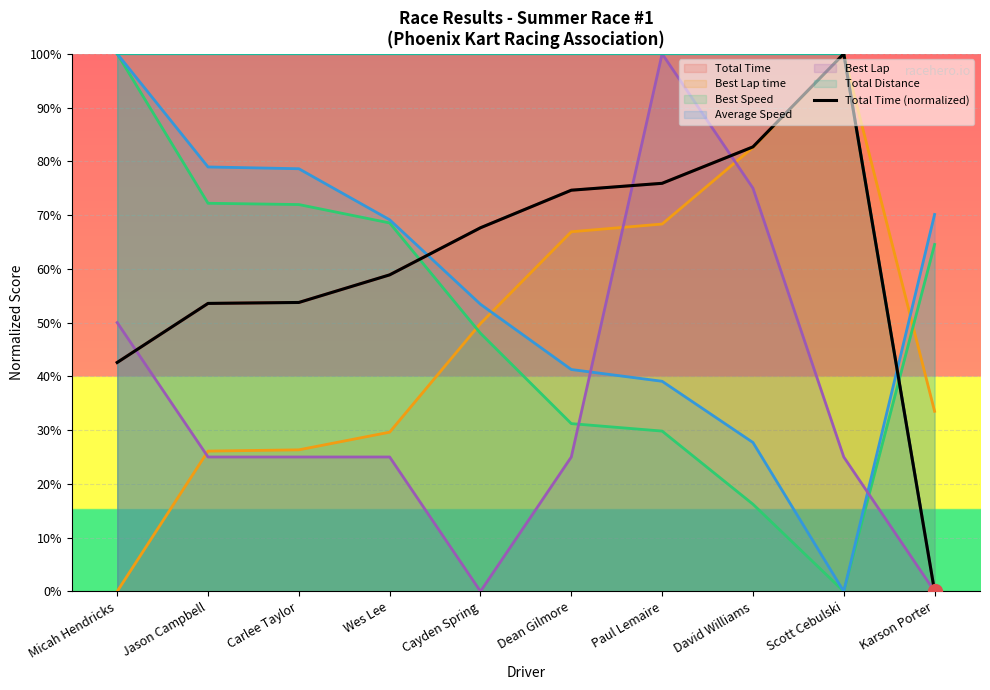

Rank the categories by value from highest to lowest.

Scott Cebulski, David Williams, Paul Lemaire, Dean Gilmore, Cayden Spring, Wes Lee, Carlee Taylor, Jason Campbell, Micah Hendricks, Karson Porter